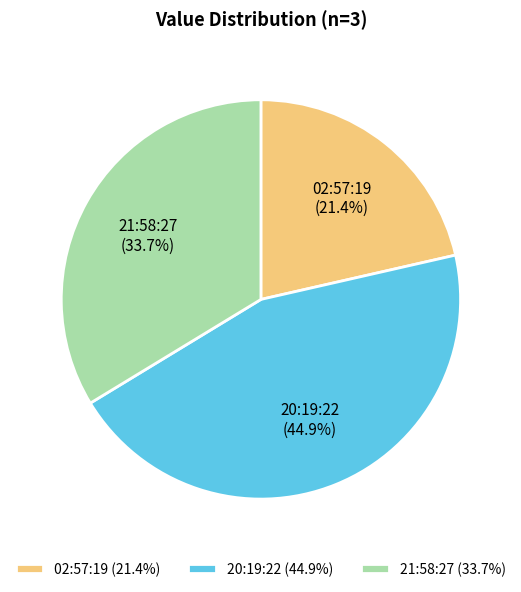

What is the total percentage of 21:58:27 and 02:57:19?

55.1%